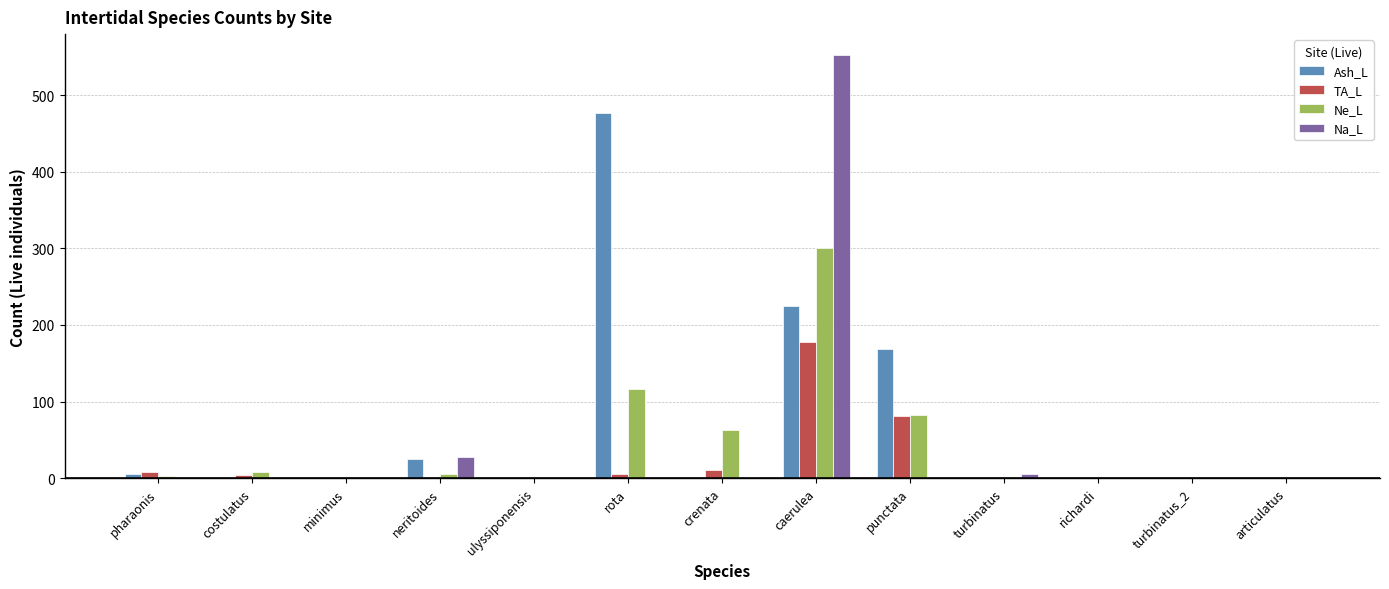

Which series has the largest total across all categories?

Ash_L